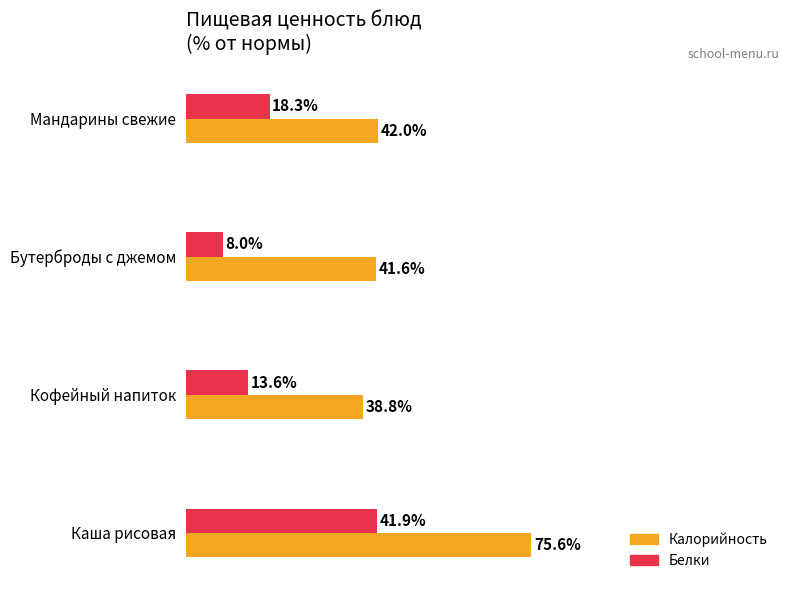

Which series has the largest total across all categories?

Калорийность